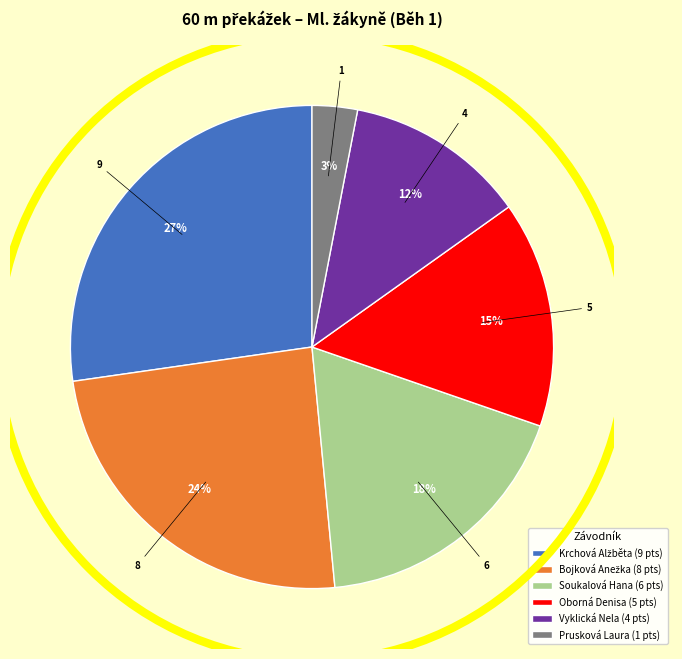

Which slice is the smallest?

Prusková Laura